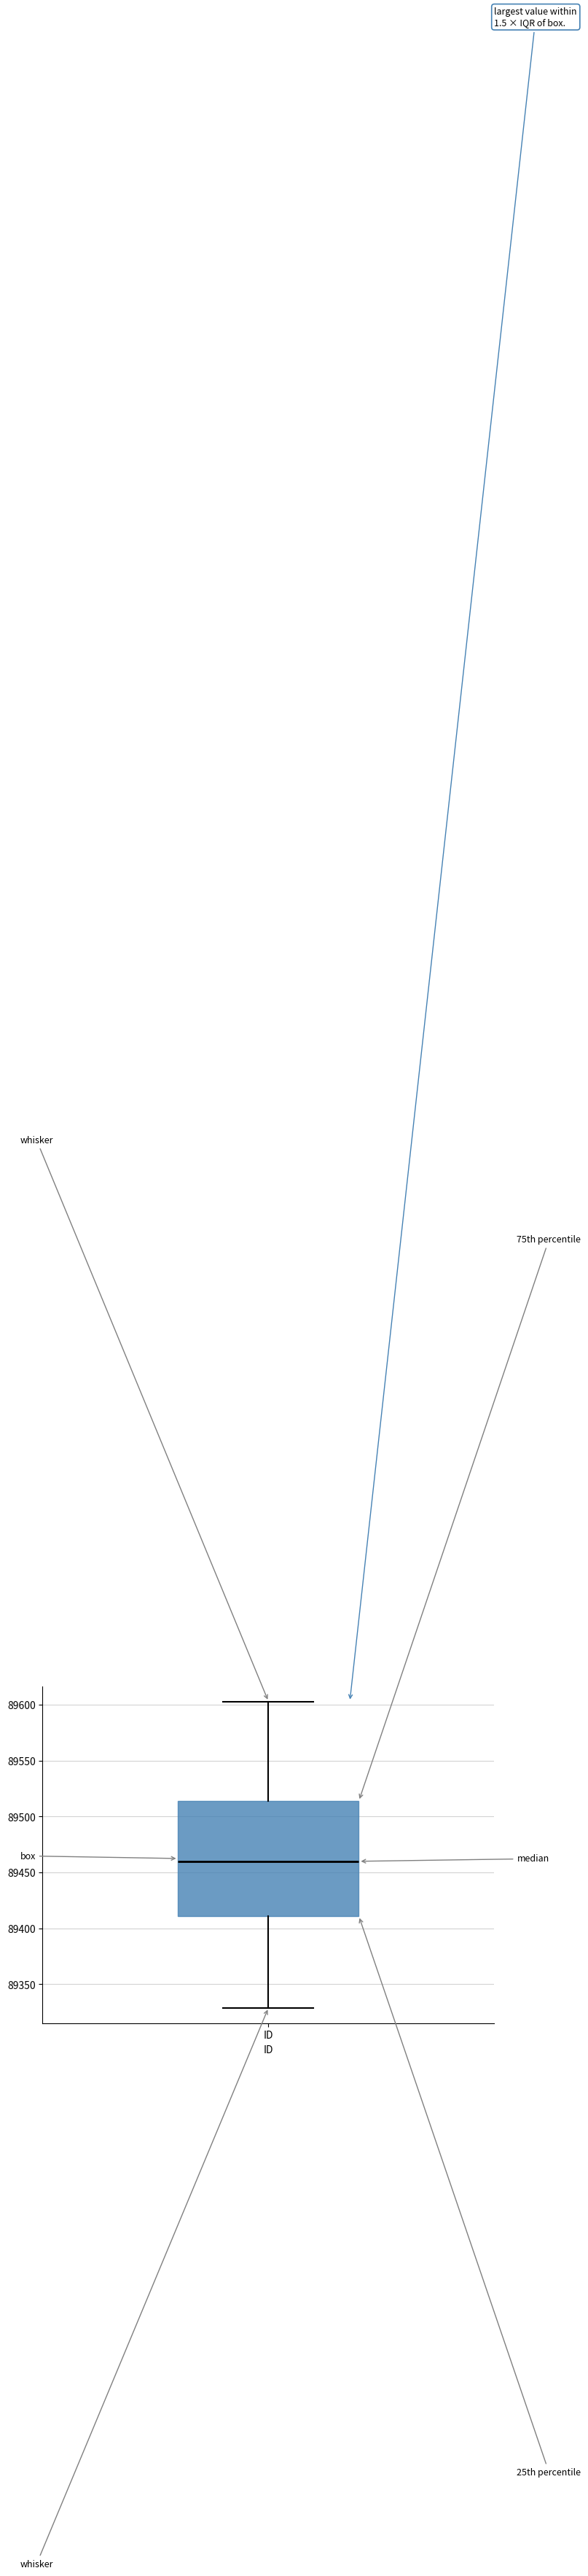

Transcribe this box plot: give where the median line is, the range the box spans, and where the two whiskers end, as read against the y-axis. The values are not printed on the chart, so give them approximately, as read against the axis.

median 89460, box 89410 to 89515, whiskers 89330 to 89605